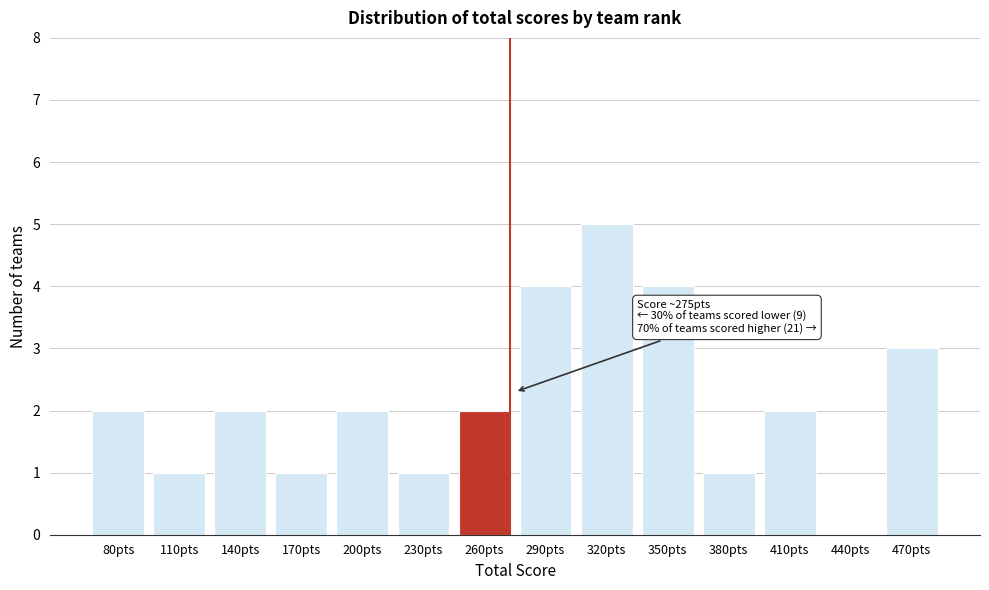

Reading left to right, extract all data points from this chart.

80pts=2	110pts=1	140pts=2	170pts=1	200pts=2	230pts=1	260pts=2	290pts=4	320pts=5	350pts=4	380pts=1	410pts=2	440pts=0	470pts=3